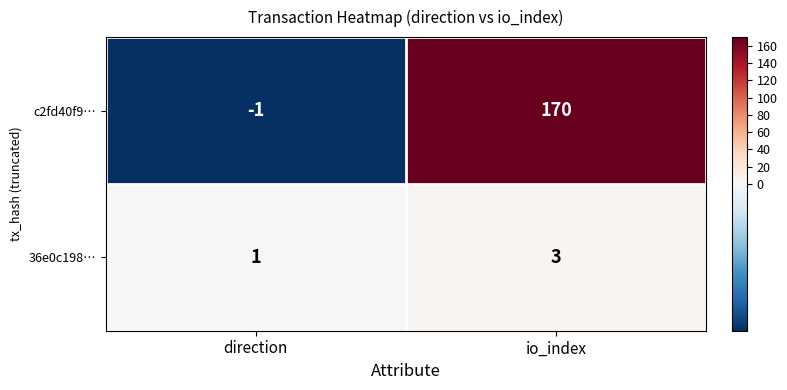

Reading left to right, extract all data points from this chart.

c2fd40f9…: direction=-1	io_index=170
36e0c198…: direction=1	io_index=3